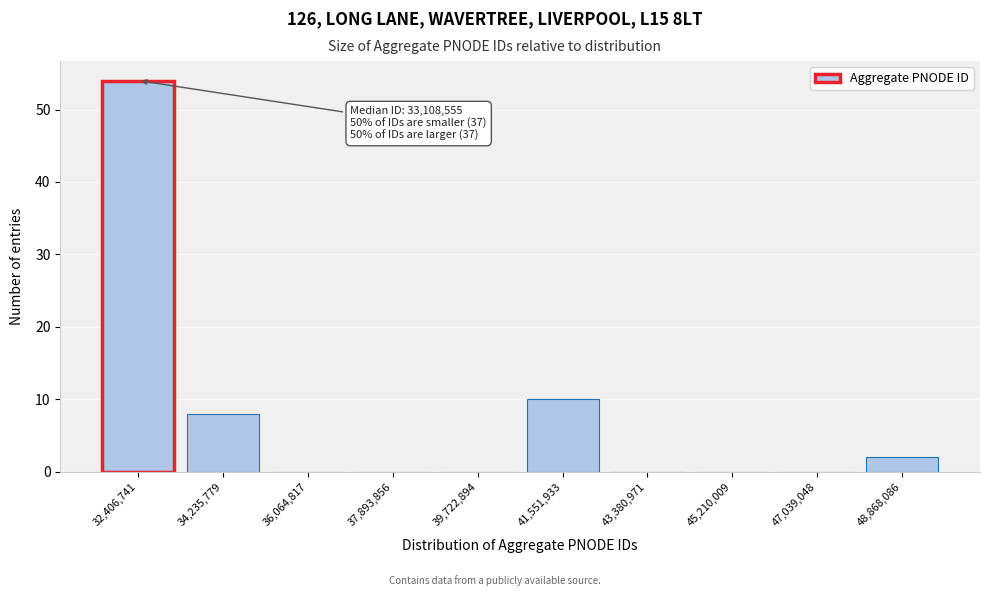

What is the maximum value shown in the chart?

54